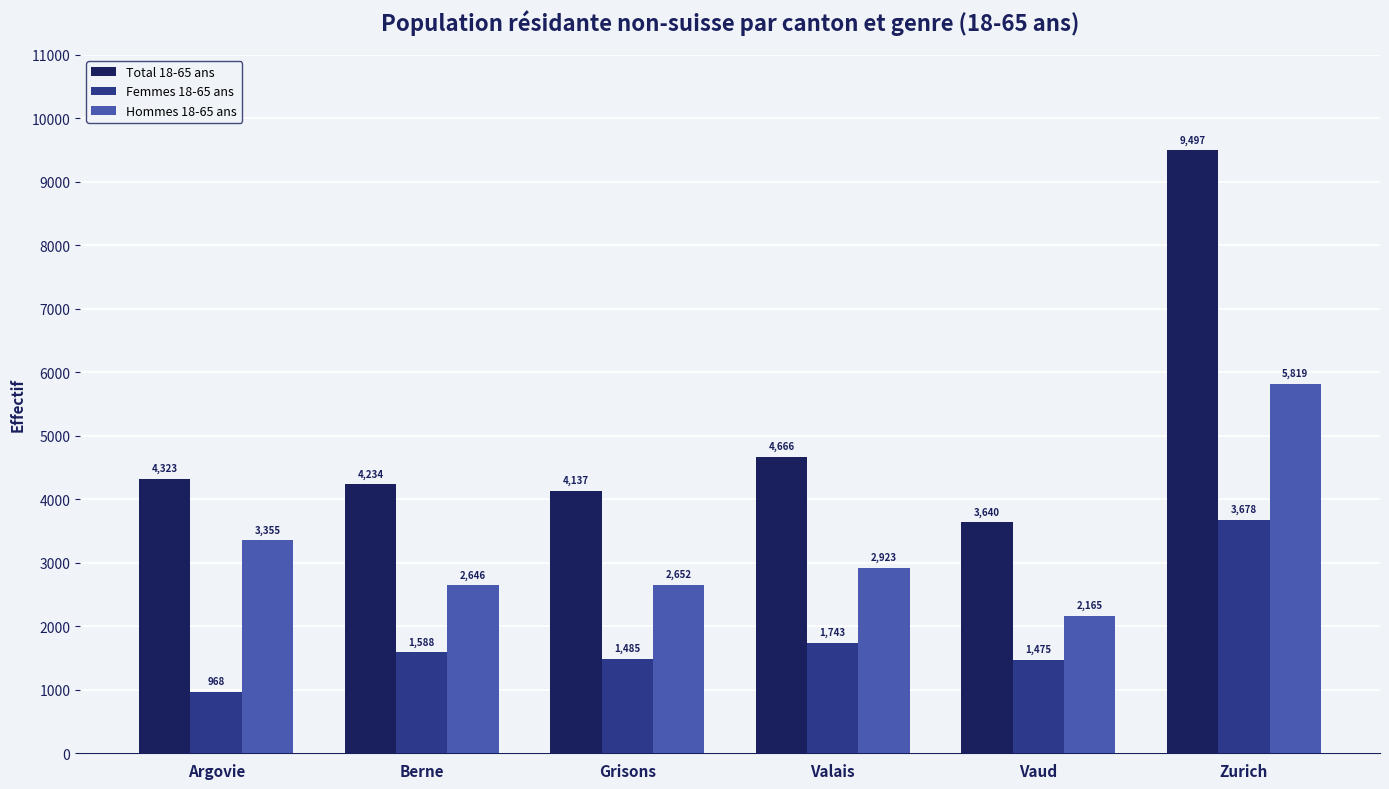

Rank the series at Vaud from highest to lowest value.

Total 18-65 ans, Hommes 18-65 ans, Femmes 18-65 ans